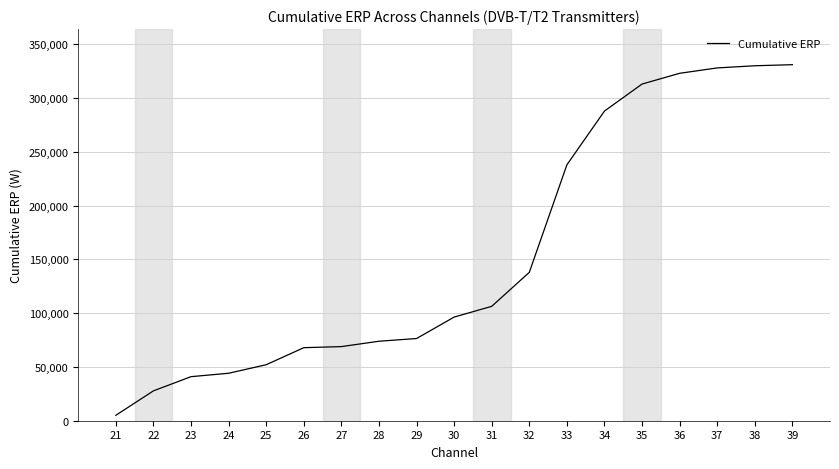

What is the maximum value shown in the chart?

331137